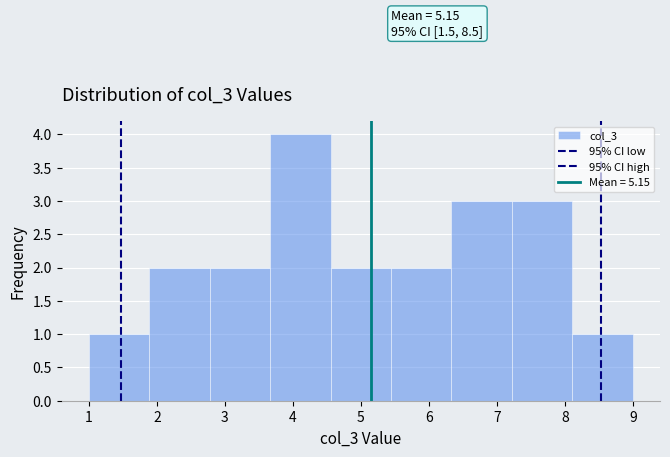

Which range on the x-axis has the tallest bar?

3.7 to 4.6